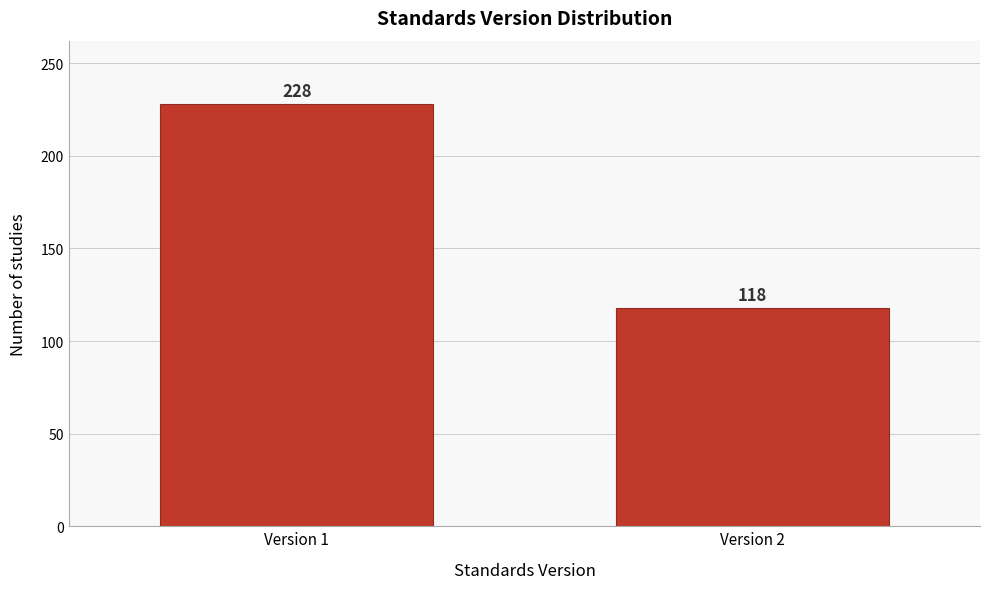

Reading left to right, what are all the values shown in this chart?

228	118